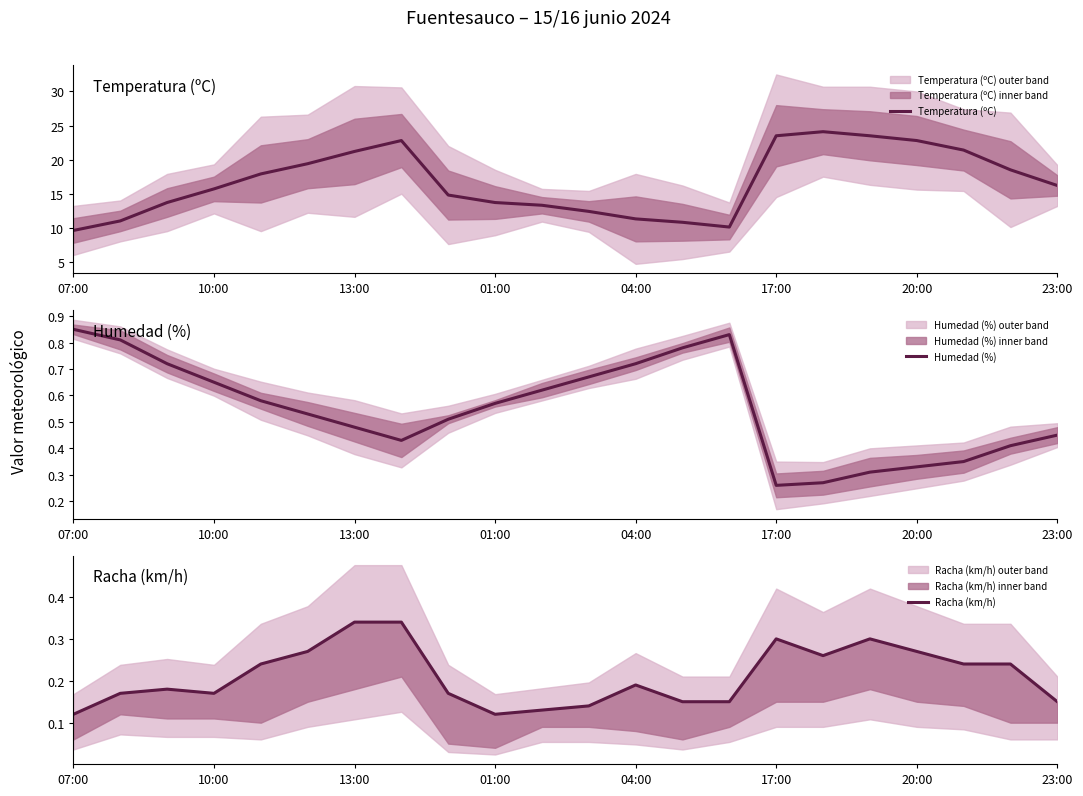

True or false: Temperatura (ºC) has a value of 16.2 at 23:00.

True